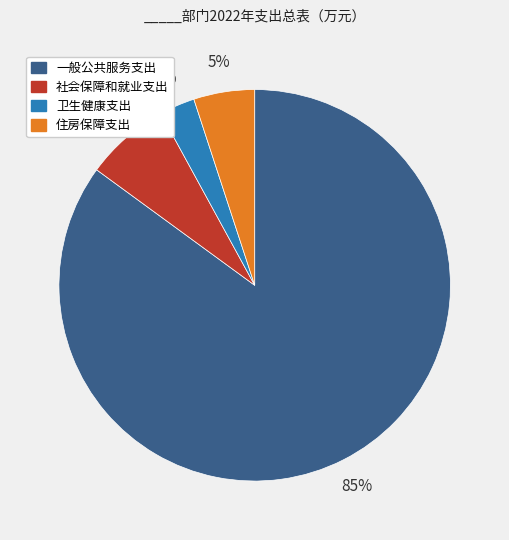

Count the number of slices in the pie.

4